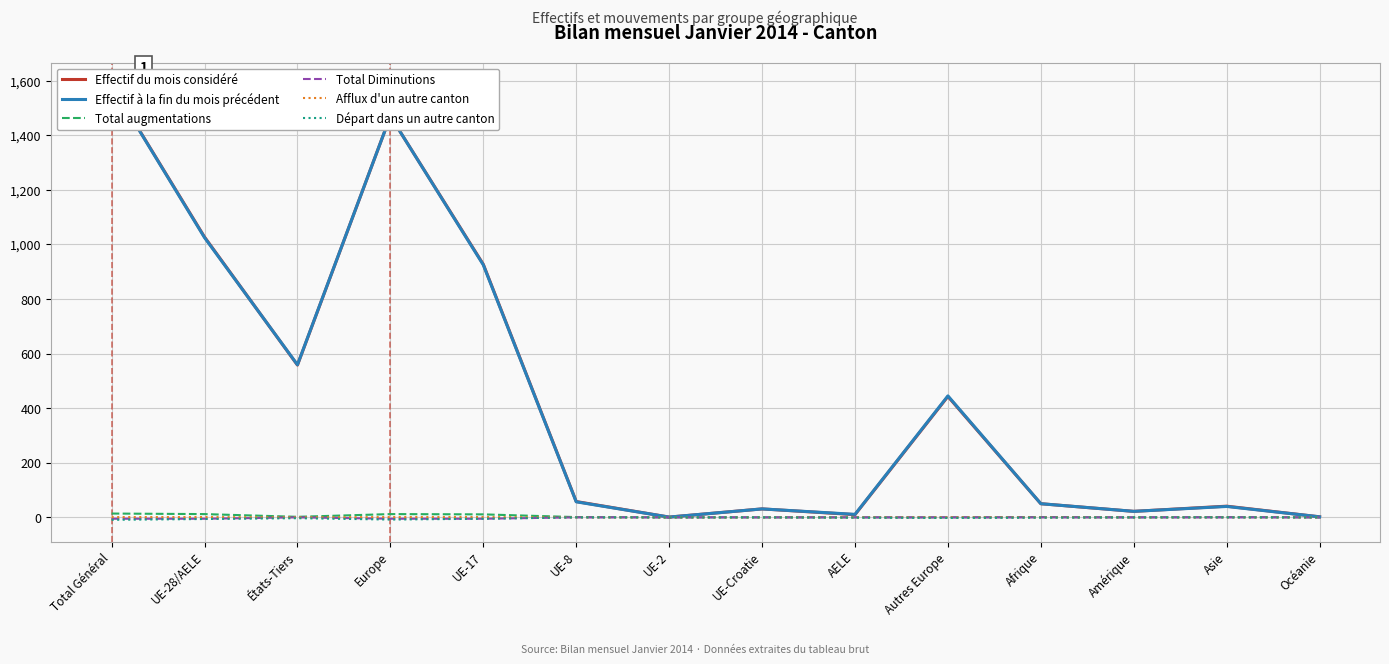

True or false: Total Diminutions and Effectif du mois considéré cross at least once.

False